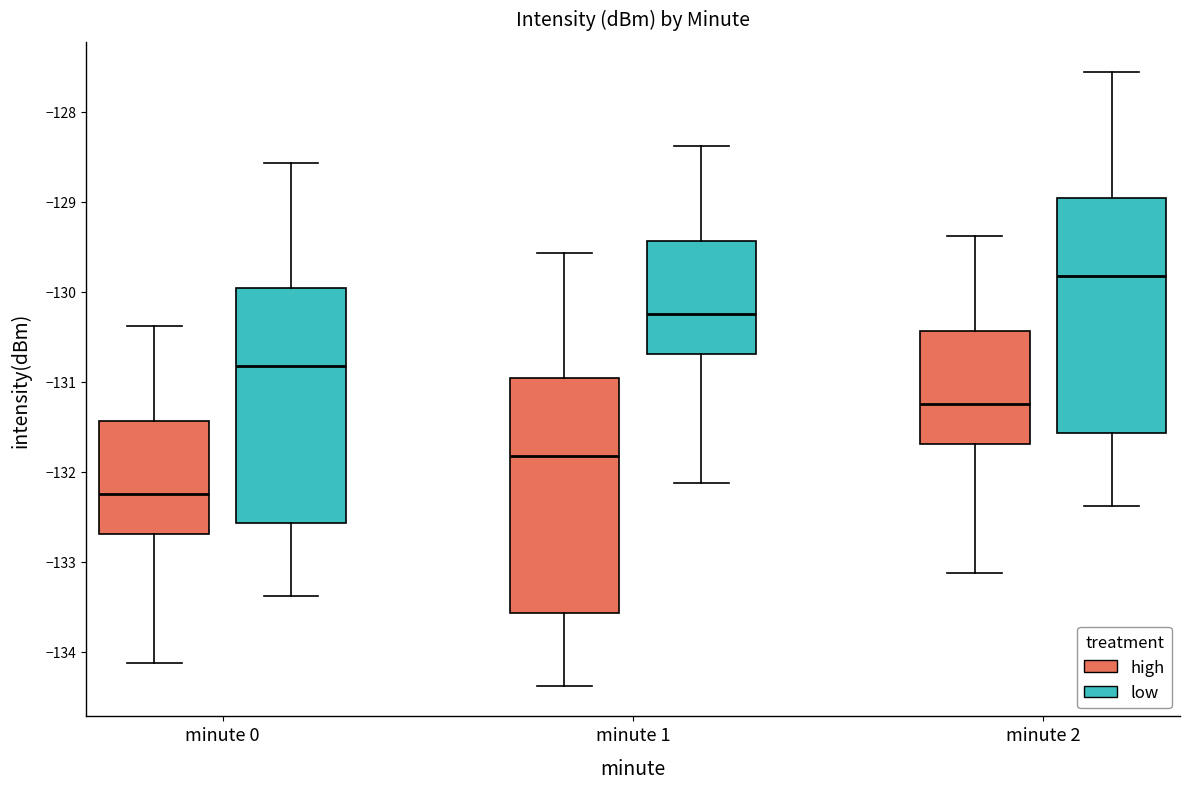

Reading left to right, read every box against the y-axis: the position of its median line, the range the box covers, and the ends of its whiskers. The values are not printed on the chart, so give them approximately, as read against the axis.

minute 0 (high): median -132.3, box -132.7 to -131.4, whiskers -134.1 to -130.4
minute 0 (low): median -130.8, box -132.6 to -130.0, whiskers -133.4 to -128.6
minute 1 (high): median -131.8, box -133.6 to -131.0, whiskers -134.4 to -129.6
minute 1 (low): median -130.3, box -130.7 to -129.4, whiskers -132.1 to -128.4
minute 2 (high): median -131.3, box -131.7 to -130.4, whiskers -133.1 to -129.4
minute 2 (low): median -129.8, box -131.6 to -129.0, whiskers -132.4 to -127.6